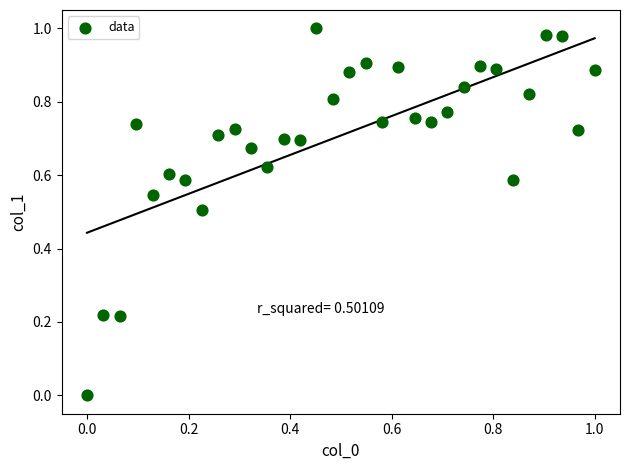

Count the number of points in this scatter plot.

32